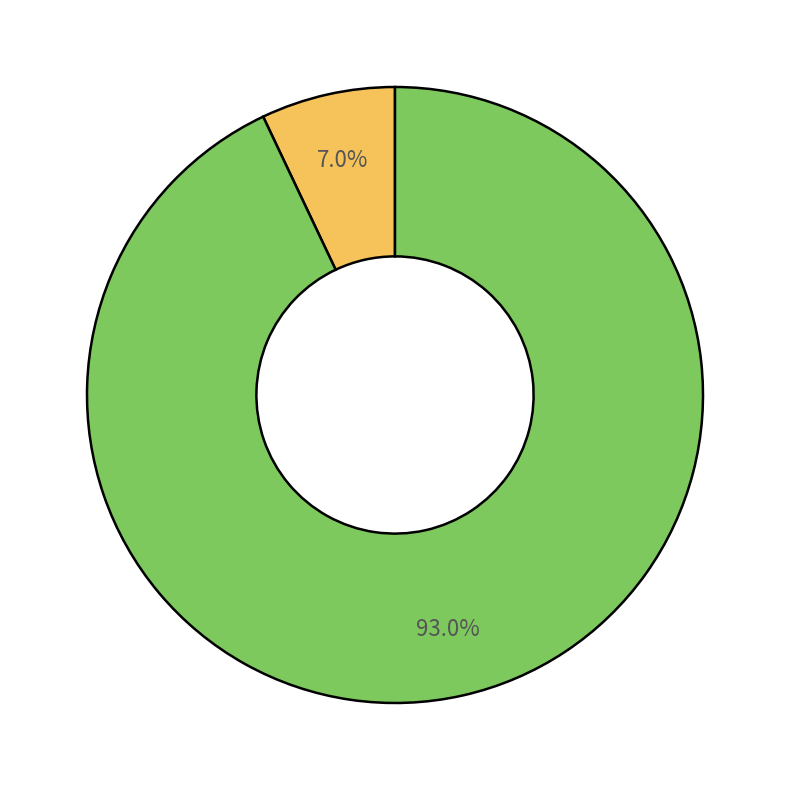

Does any single category account for the majority?

Yes